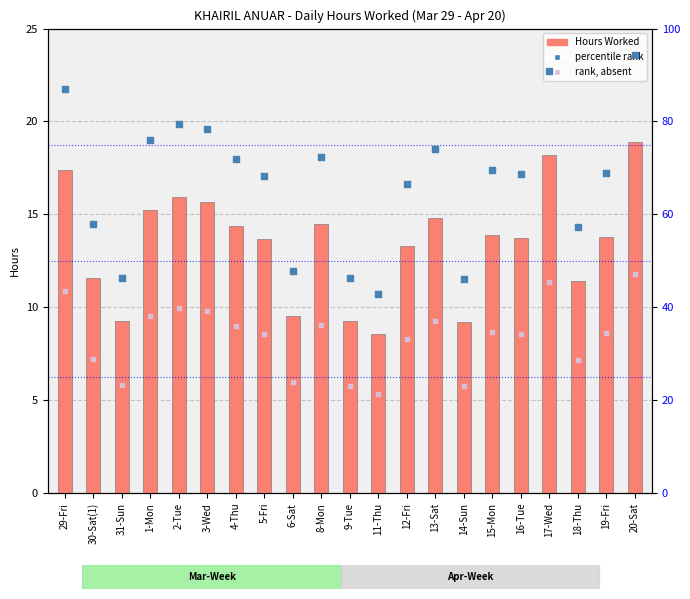

Which series has the largest Y range (max minus min)?

percentile rank